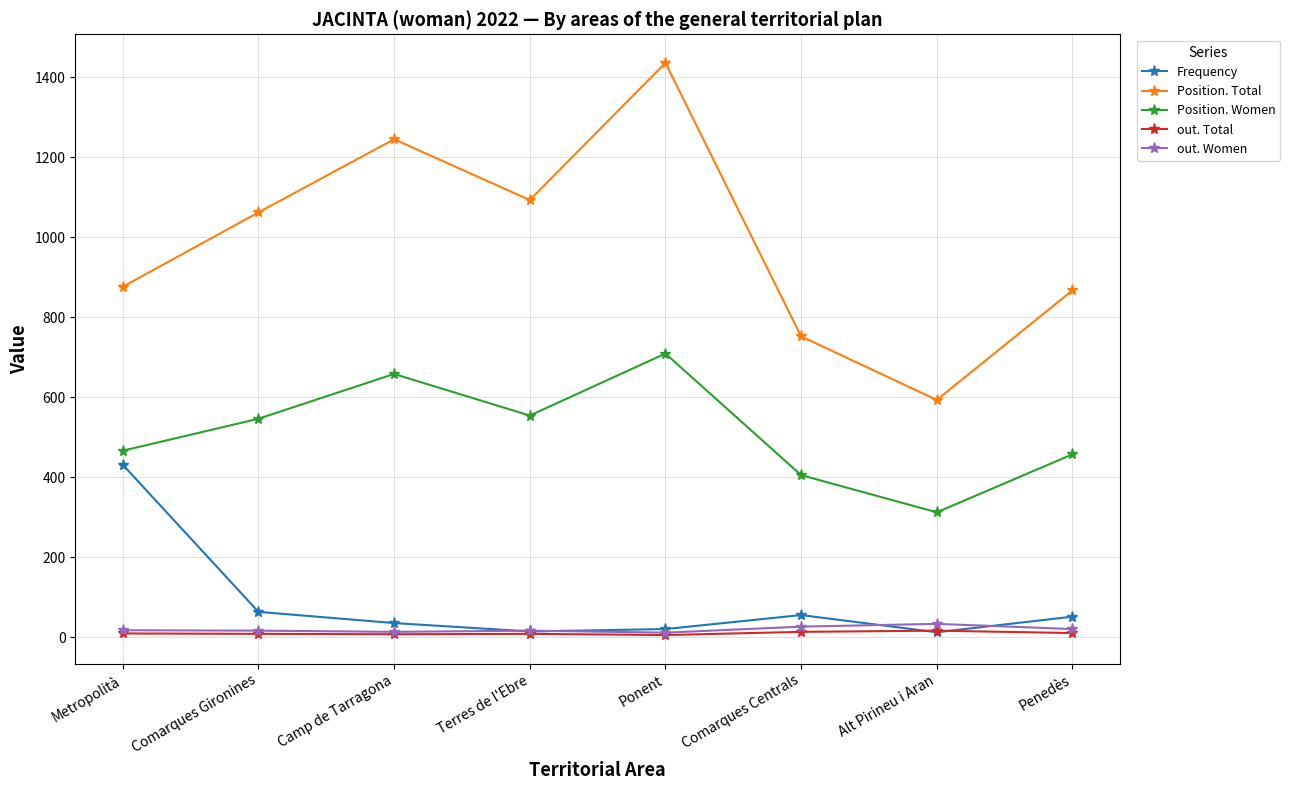

At which category does Position. Total reach its first local valley?

Terres de l'Ebre